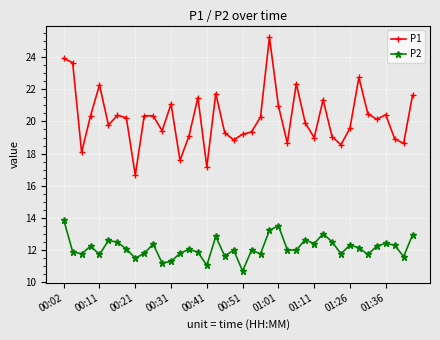

True or false: P2 has more than 2 points higher than both neighbors.

True